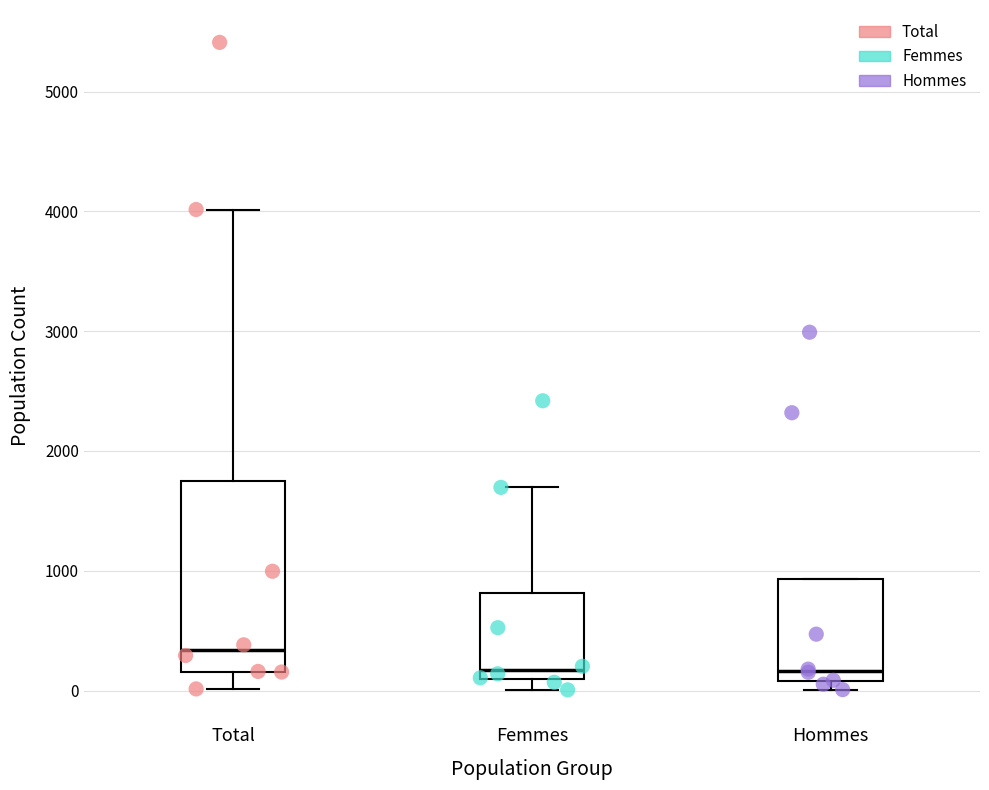

Which box's median line is the highest?

Total